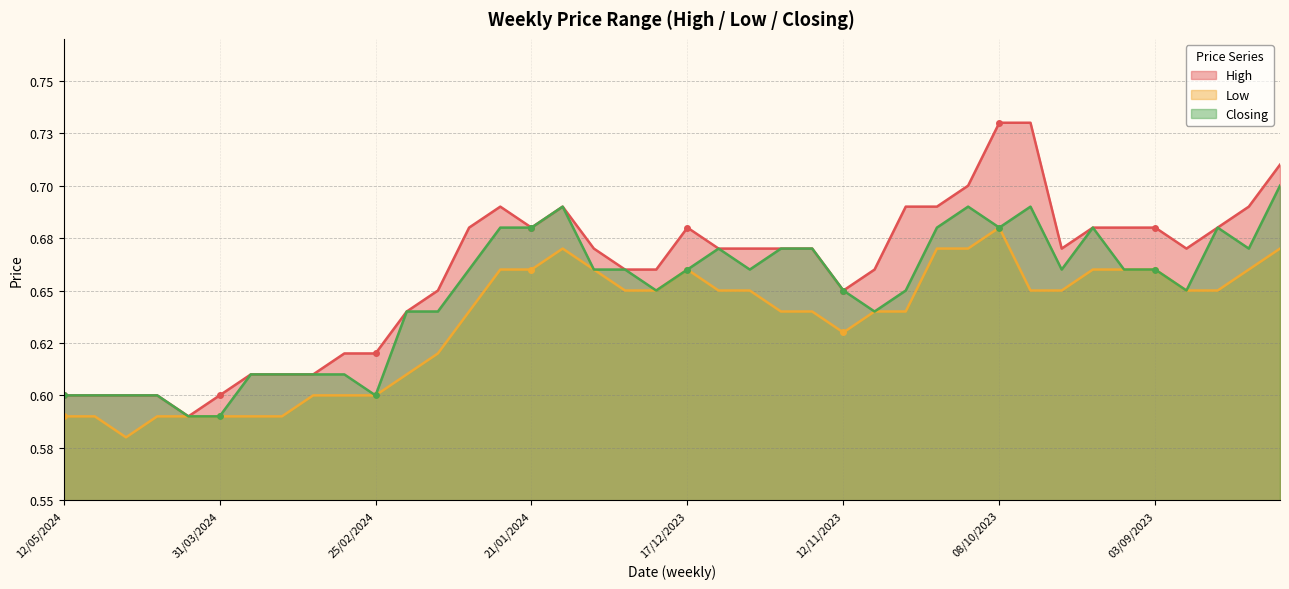

What is the average value of the Low series?

0.6